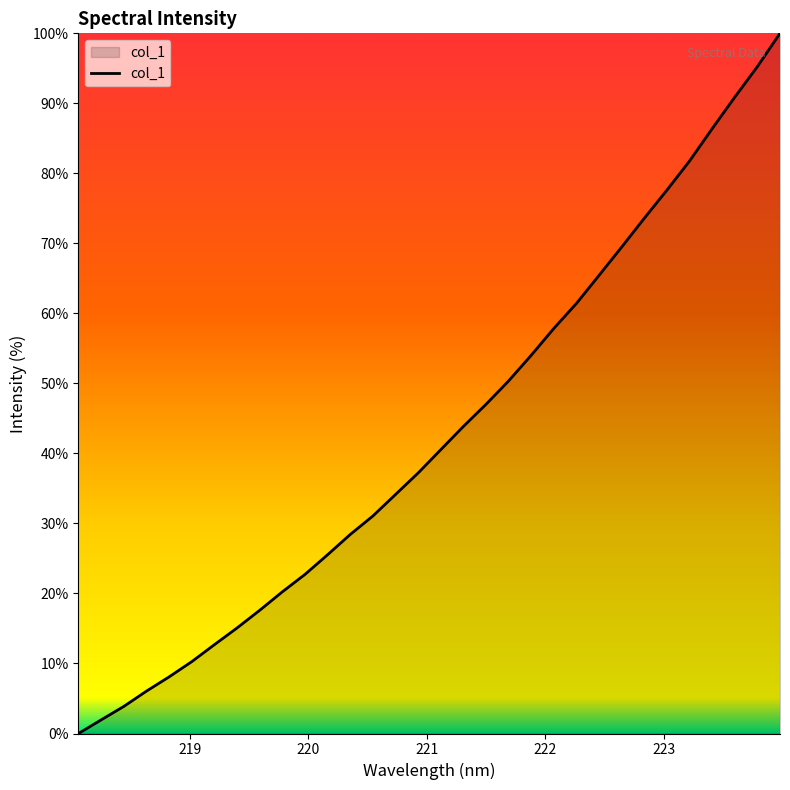

What is the difference between the maximum and minimum values?

100.0